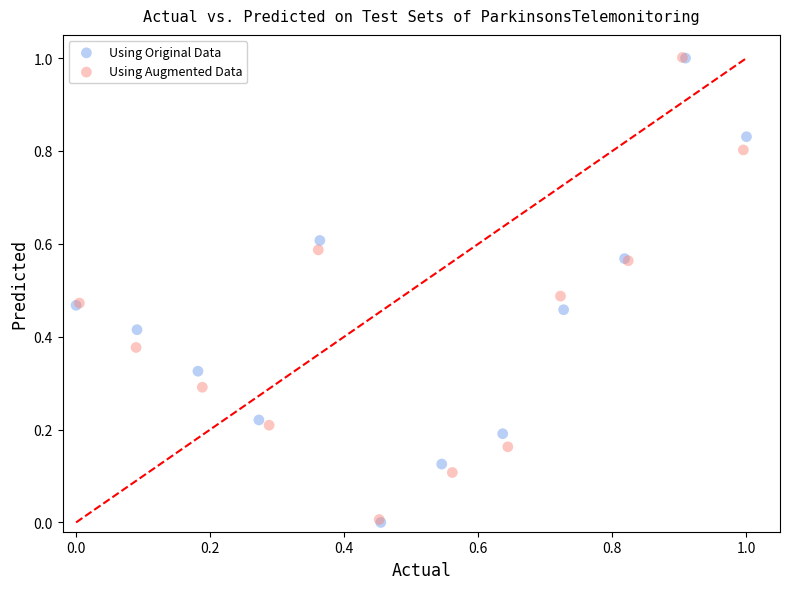

Which series has the widest spread of Y values?

Using Original Data